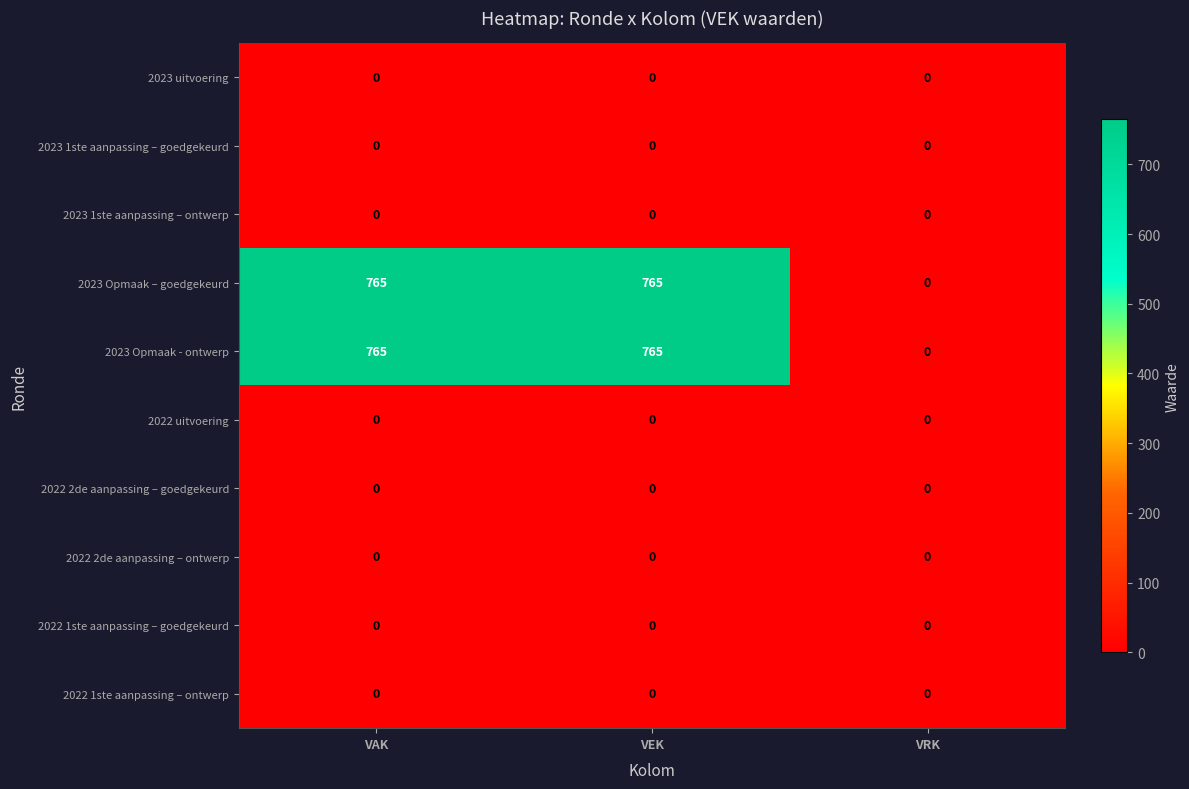

The 2023 Opmaak - ontwerp series shows 0 at VRK. True or false?

True